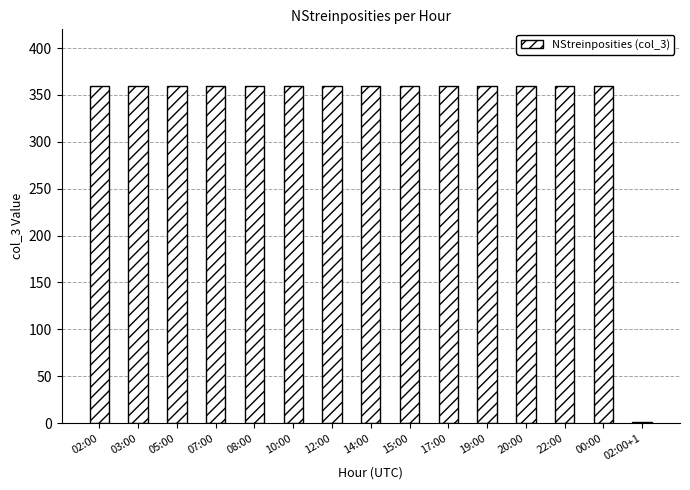

Is it true that the value at 03:00 is 480?

False